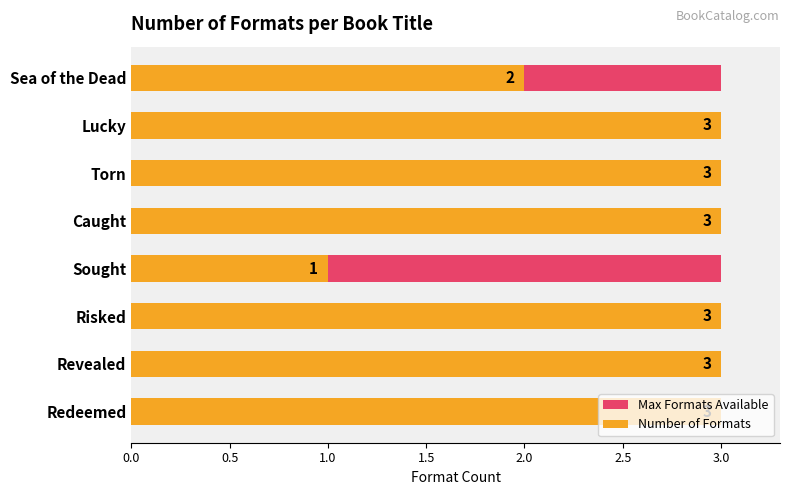

True or false: Max Formats Available has a value of 0.2 at 0.0.

False